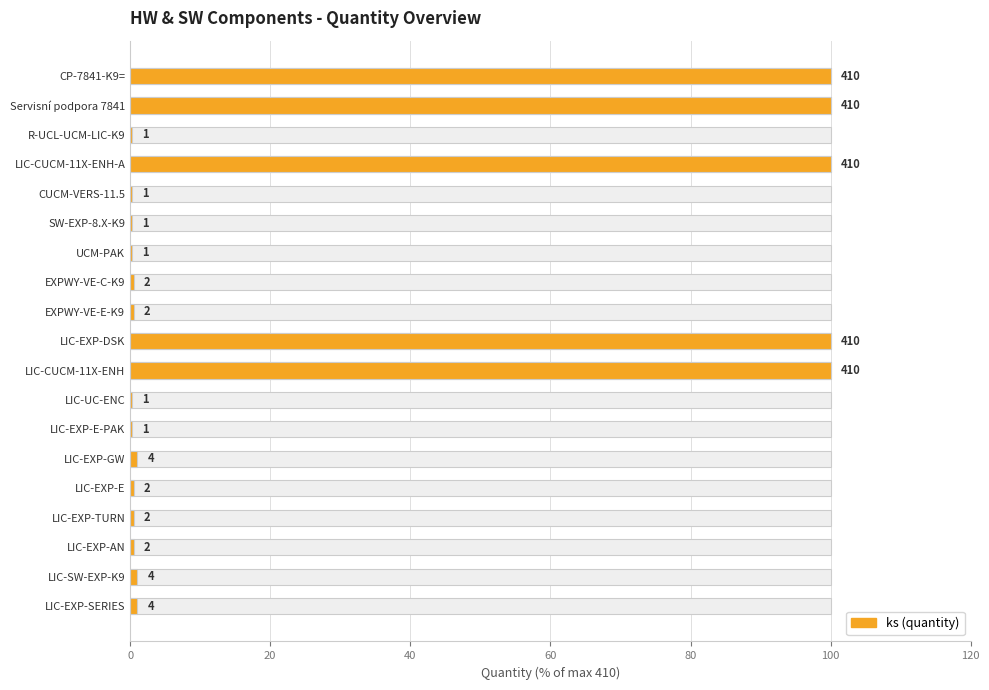

What is the value of the 2nd bar from the left?

100.0